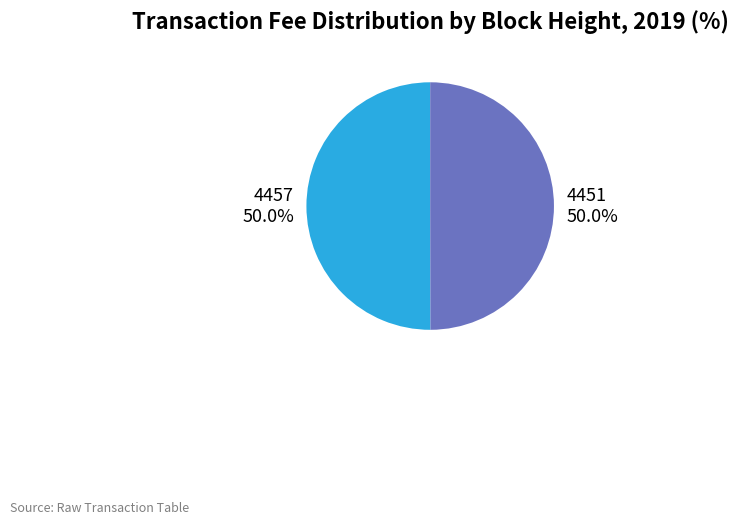

What is the total percentage of 4451 and 4457?

100.0%